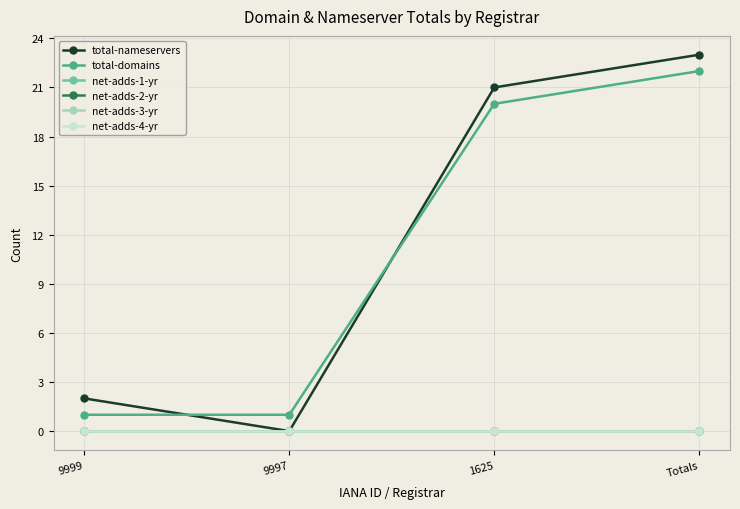

Reading left to right, transcribe all the data shown in this chart.

total-nameservers: 9999=2	9997=0	1625=21	Totals=23
total-domains: 9999=1	9997=1	1625=20	Totals=22
net-adds-1-yr: 9999=0	9997=0	1625=0	Totals=0
net-adds-2-yr: 9999=0	9997=0	1625=0	Totals=0
net-adds-3-yr: 9999=0	9997=0	1625=0	Totals=0
net-adds-4-yr: 9999=0	9997=0	1625=0	Totals=0